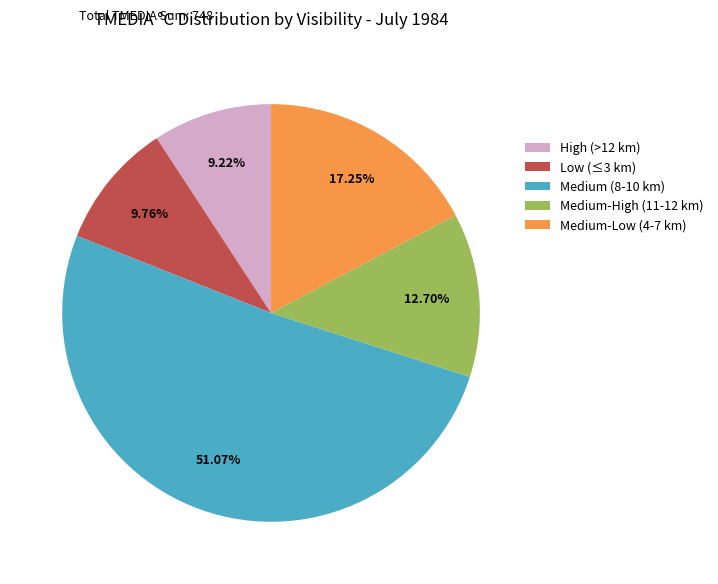

Do Low (≤3 km) and Medium-High (11-12 km) together represent more than half of the pie?

No